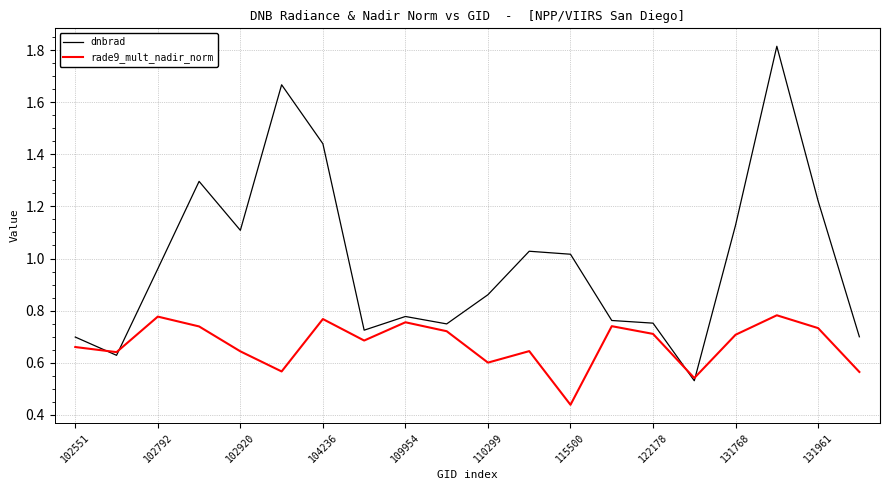

List the series in order of their peak value, highest first.

dnbrad, rade9_mult_nadir_norm